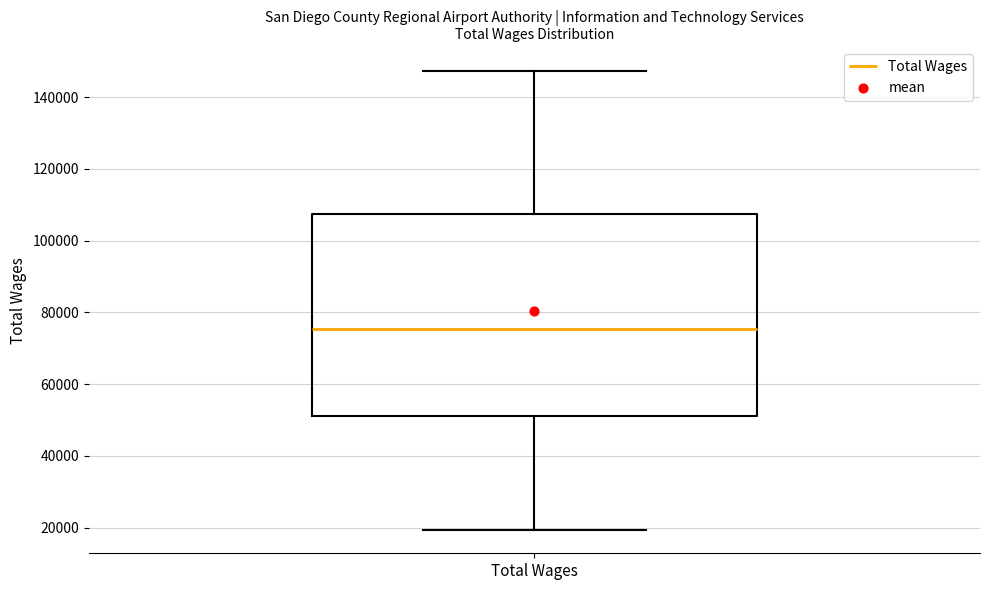

Where does the lower whisker of the box for Total Wages end on the y-axis? The values are not printed on the chart, so give them approximately, as read against the axis.

20000